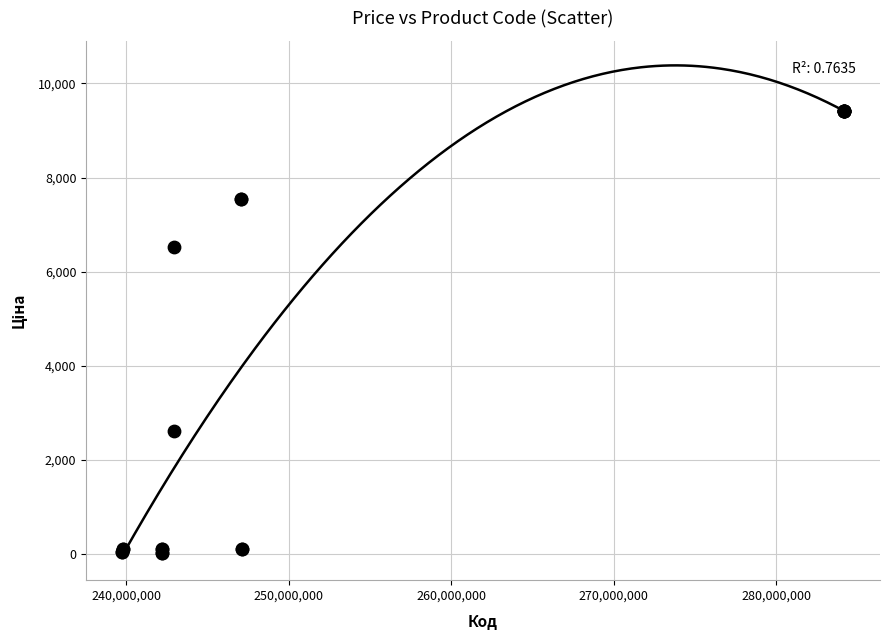

What Y value in the scatter plot is closest to 4724?

6525.0